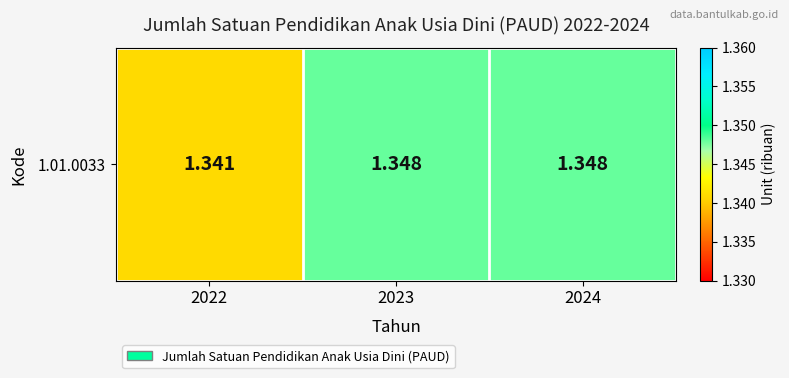

Count the number of data series in this chart.

1